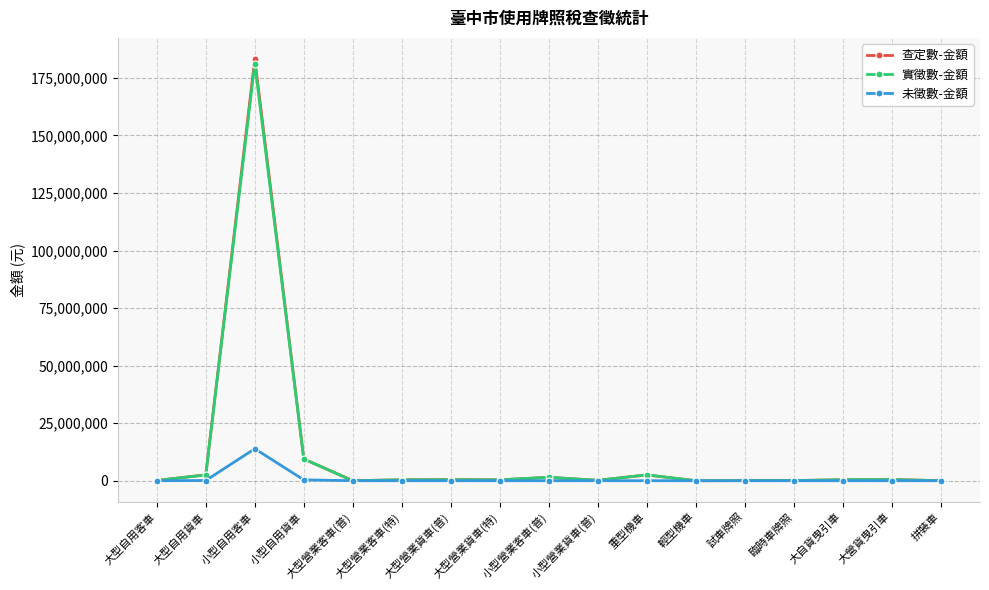

Which category has the highest value in the 查定數-金額 series?

小型自用客車